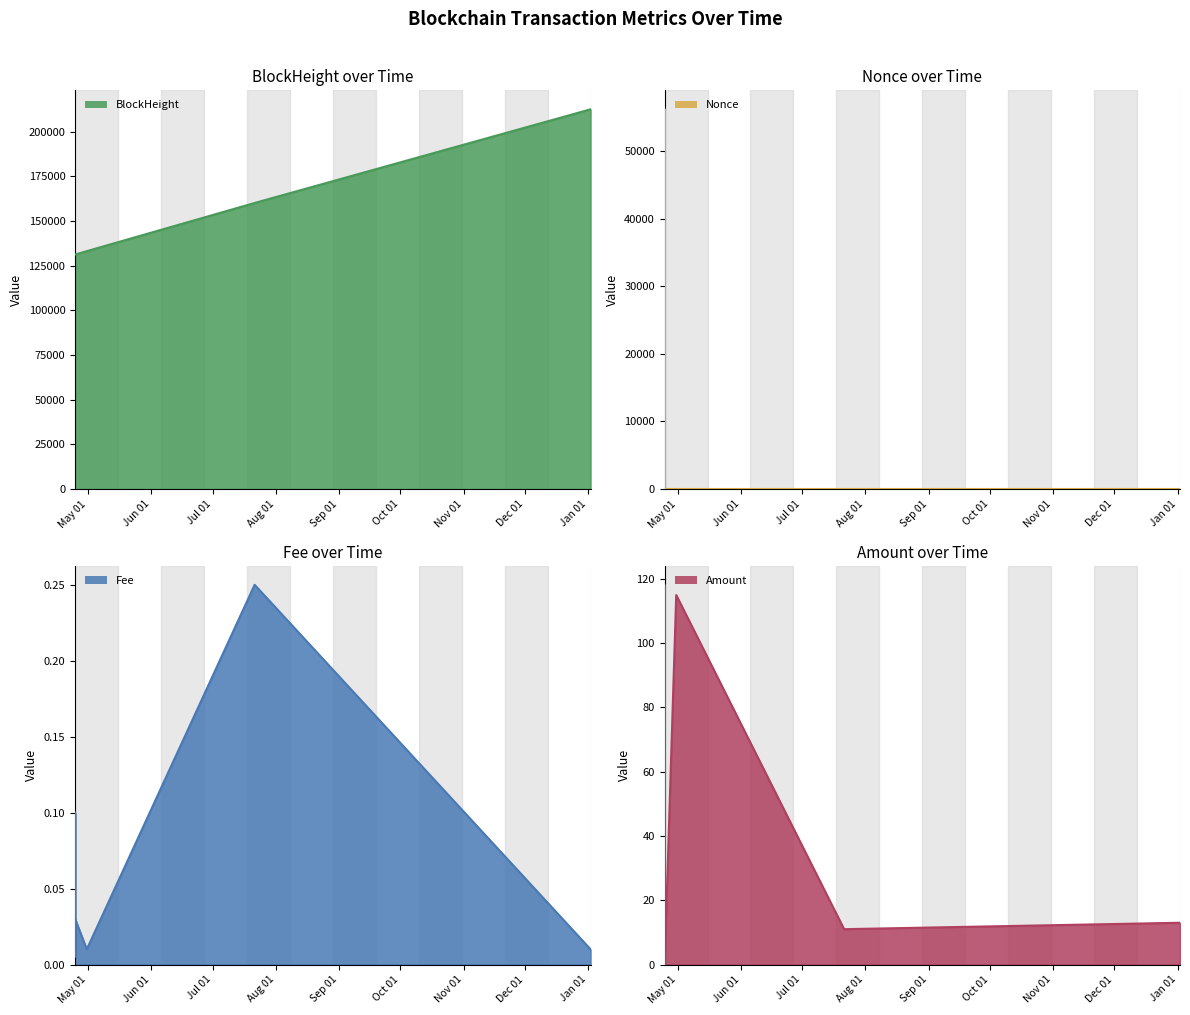

Is it true that Fee equals 0.1 at 2022-04-24 15:45?

False